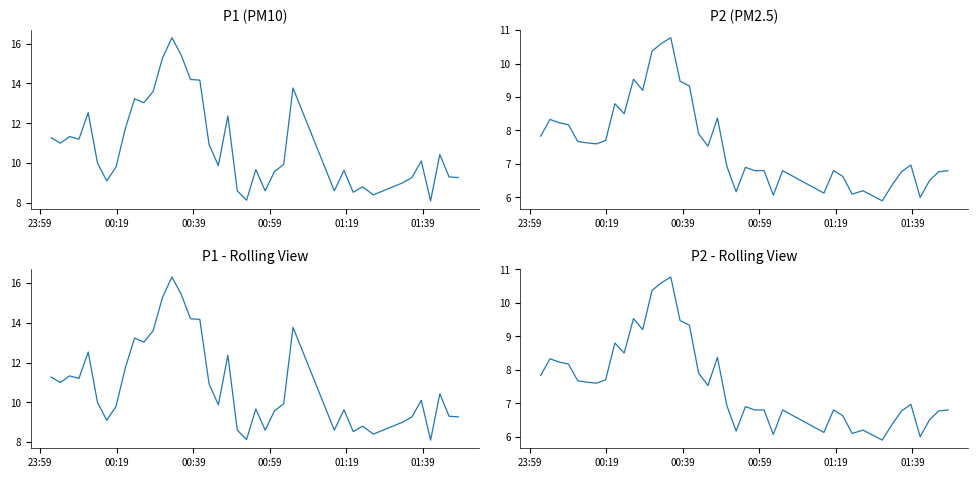

Reading right to left, list all the values displayed in this chart.

P1 (PM10): 9.3	9.3	10.4	8.1	10.1	9.3	9.0	8.8	8.4	8.8	8.5	9.6	8.6	13.8	9.9	9.6	8.6	9.7	8.1	8.6	12.4	9.9	10.9	14.2	14.2	15.4	16.3	15.3	13.6	13.0	13.2	11.7	9.8	9.1	10.0	12.5	11.2	11.3	11.0	11.3
P2 (PM2.5): 6.8	6.8	6.5	6.0	7.0	6.8	6.4	5.9	6.2	6.1	6.6	6.8	6.1	6.8	6.1	6.8	6.8	6.9	6.2	6.9	8.4	7.5	7.9	9.3	9.5	10.8	10.6	10.4	9.2	9.5	8.5	8.8	7.7	7.6	7.6	7.7	8.2	8.2	8.3	7.8
P1 - Rolling View: 9.3	9.3	10.4	8.1	10.1	9.3	9.0	8.8	8.4	8.8	8.5	9.6	8.6	13.8	9.9	9.6	8.6	9.7	8.1	8.6	12.4	9.9	10.9	14.2	14.2	15.4	16.3	15.3	13.6	13.0	13.2	11.7	9.8	9.1	10.0	12.5	11.2	11.3	11.0	11.3
P2 - Rolling View: 6.8	6.8	6.5	6.0	7.0	6.8	6.4	5.9	6.2	6.1	6.6	6.8	6.1	6.8	6.1	6.8	6.8	6.9	6.2	6.9	8.4	7.5	7.9	9.3	9.5	10.8	10.6	10.4	9.2	9.5	8.5	8.8	7.7	7.6	7.6	7.7	8.2	8.2	8.3	7.8